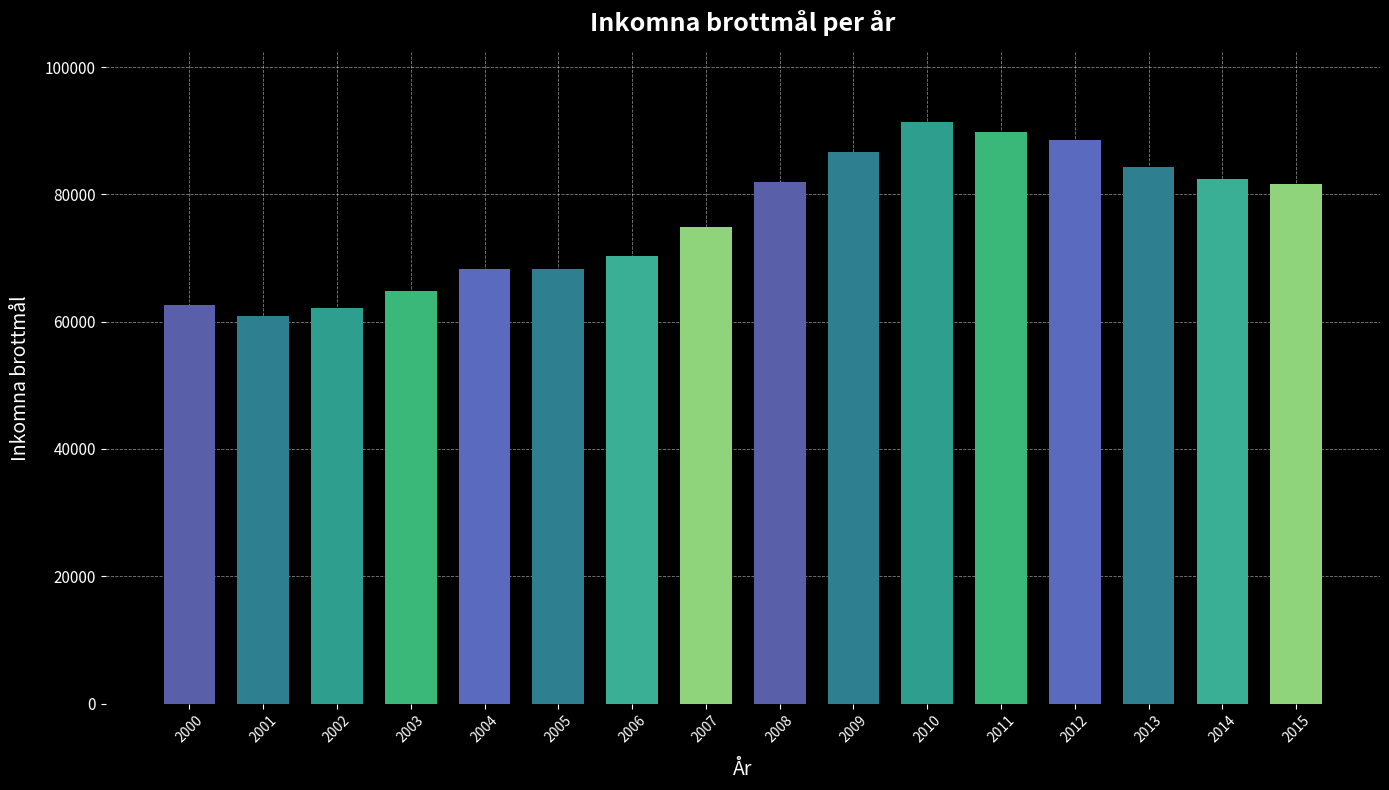

At which label is the value closest to 76139?

2007